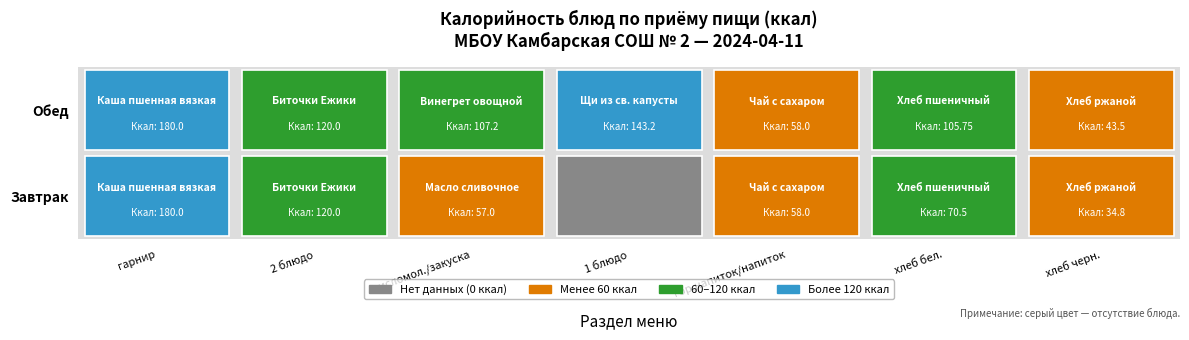

Which series has the largest total across all categories?

Обед